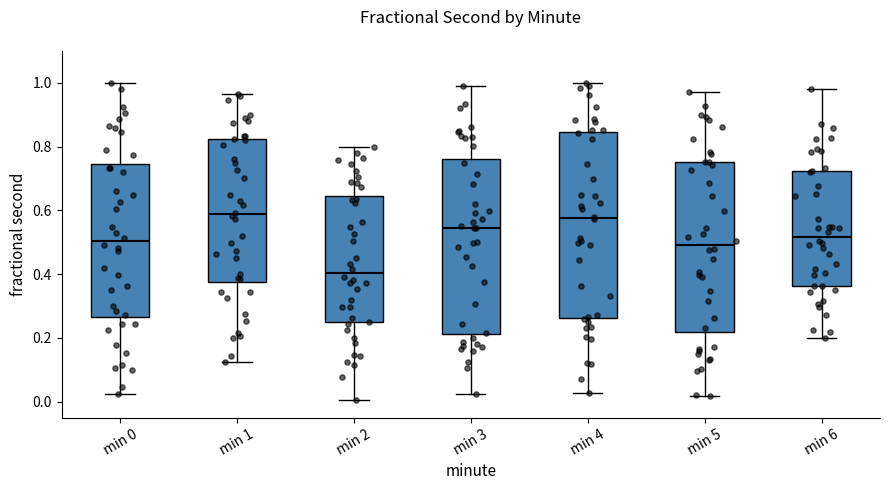

Which box's median line is the lowest?

min 2